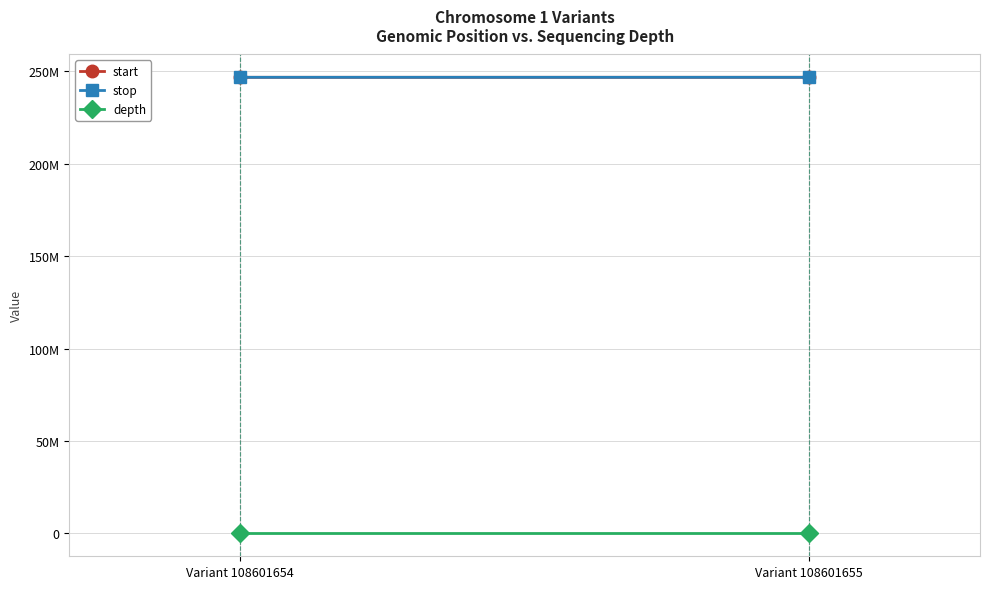

The value of depth at Variant 108601654 is 37. True or false?

False